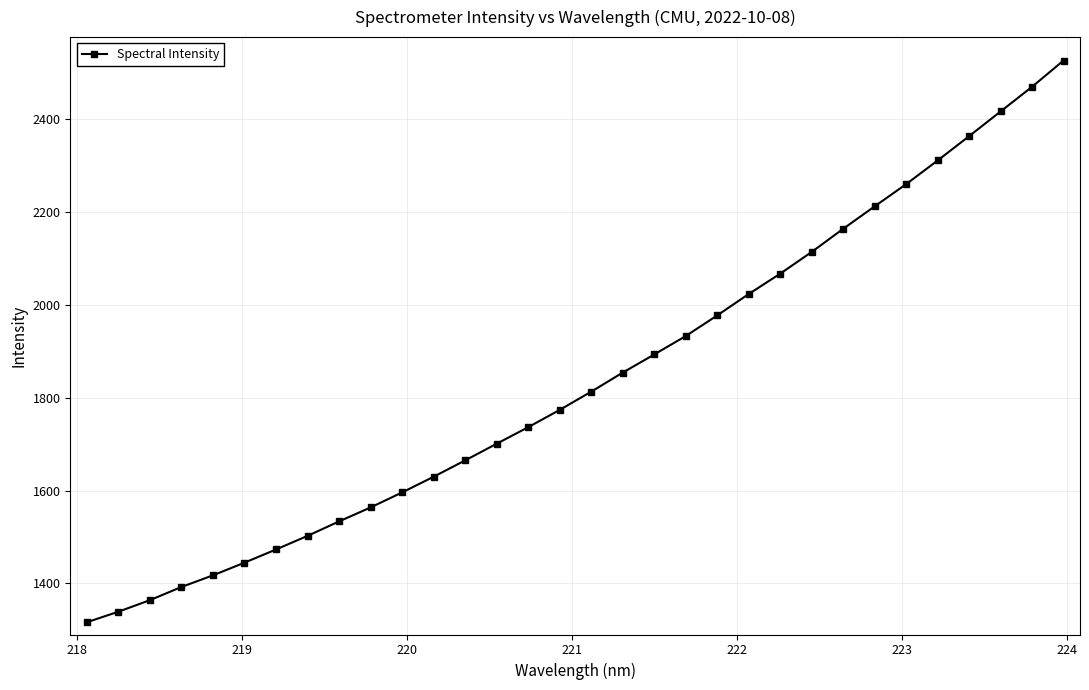

What is the difference between the maximum and minimum values?

1210.0